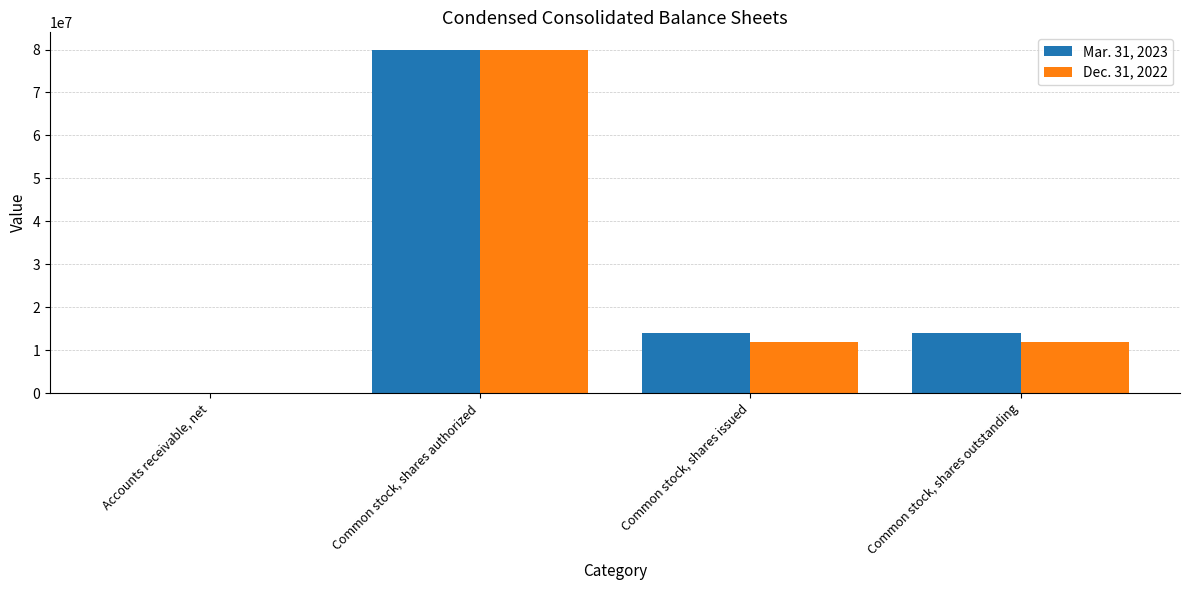

Between Common stock, shares authorized and Common stock, shares outstanding, which series saw the biggest shift?

Dec. 31, 2022